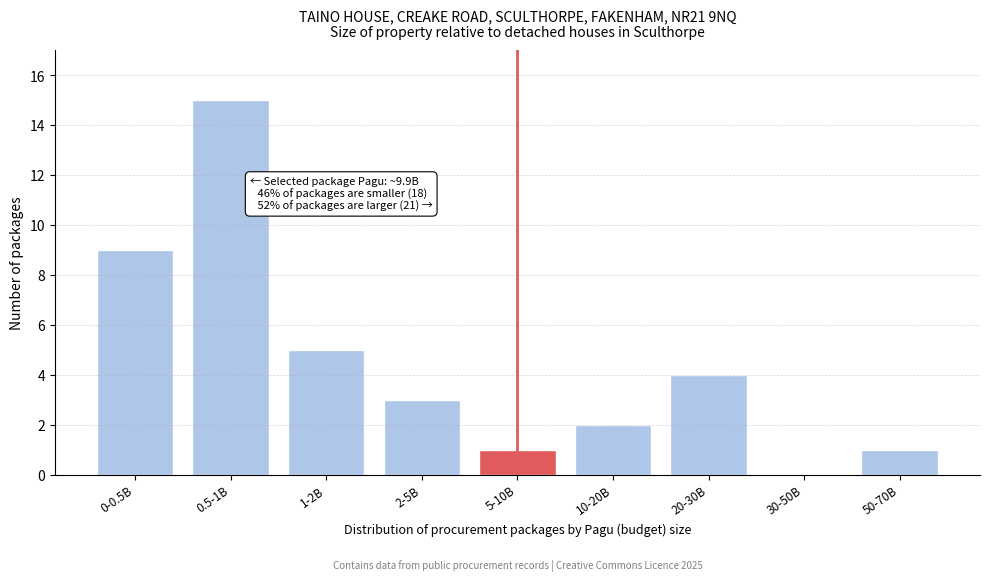

Reading right to left, extract all data points from this chart.

50-70B=1	30-50B=0	20-30B=4	10-20B=2	5-10B=1	2-5B=3	1-2B=5	0.5-1B=15	0-0.5B=9